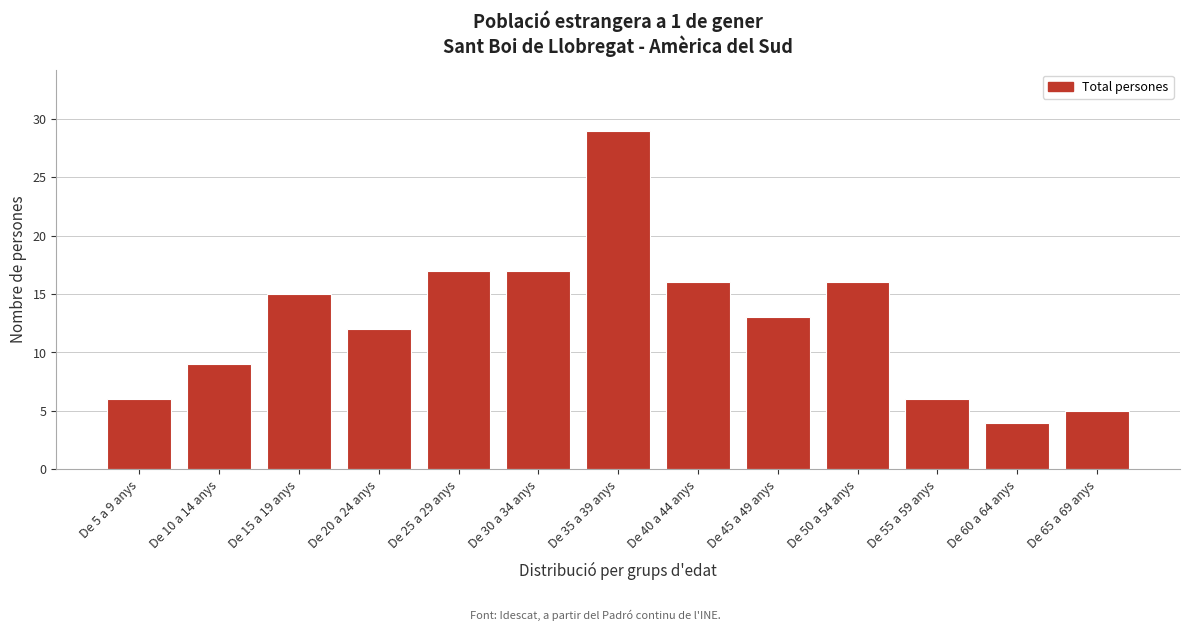

Reading left to right, list all the values displayed in this chart.

6	9	15	12	17	17	29	16	13	16	6	4	5